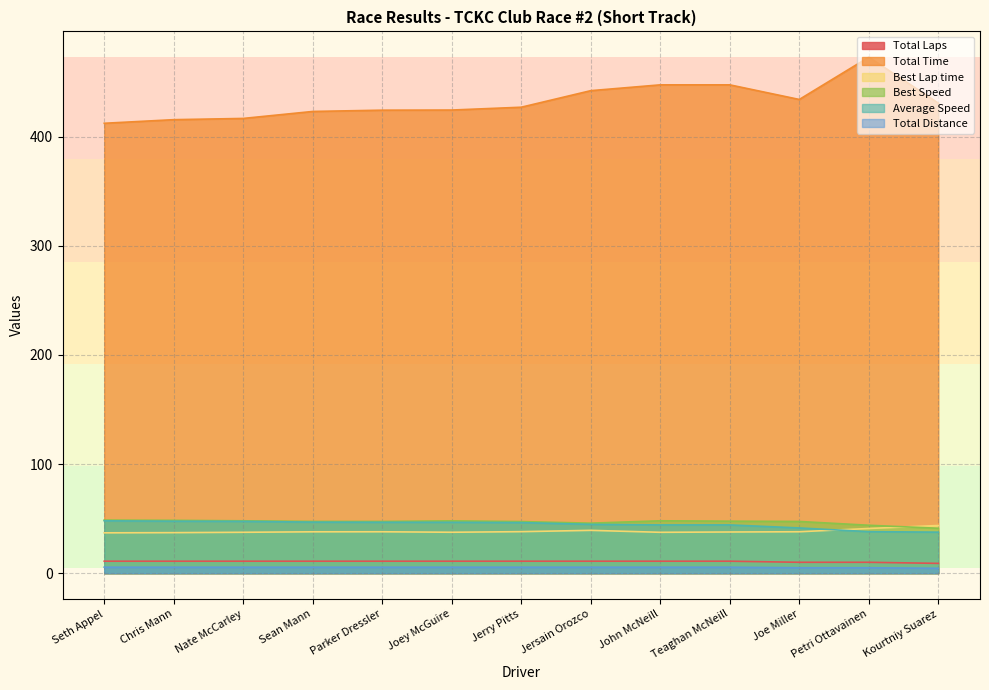

Count the number of data series in this chart.

6